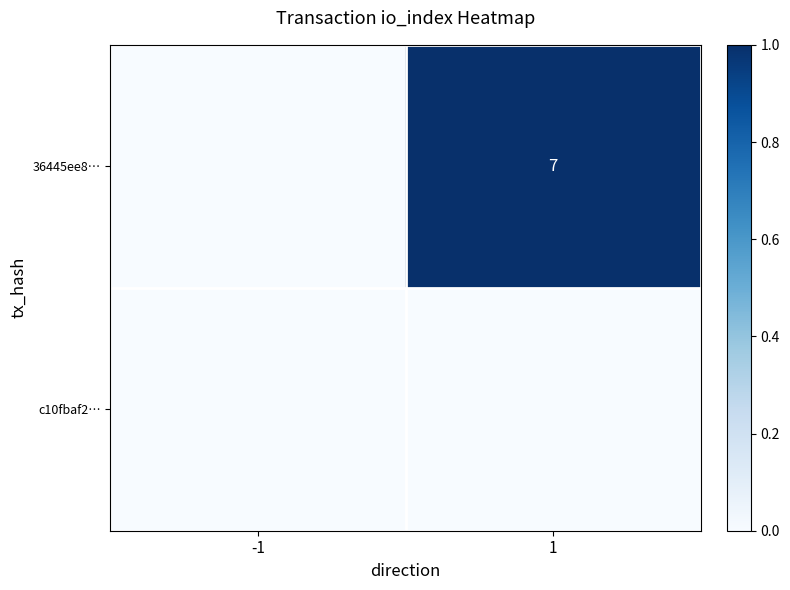

Is it true that 36445ee8… equals 7 at 1?

True